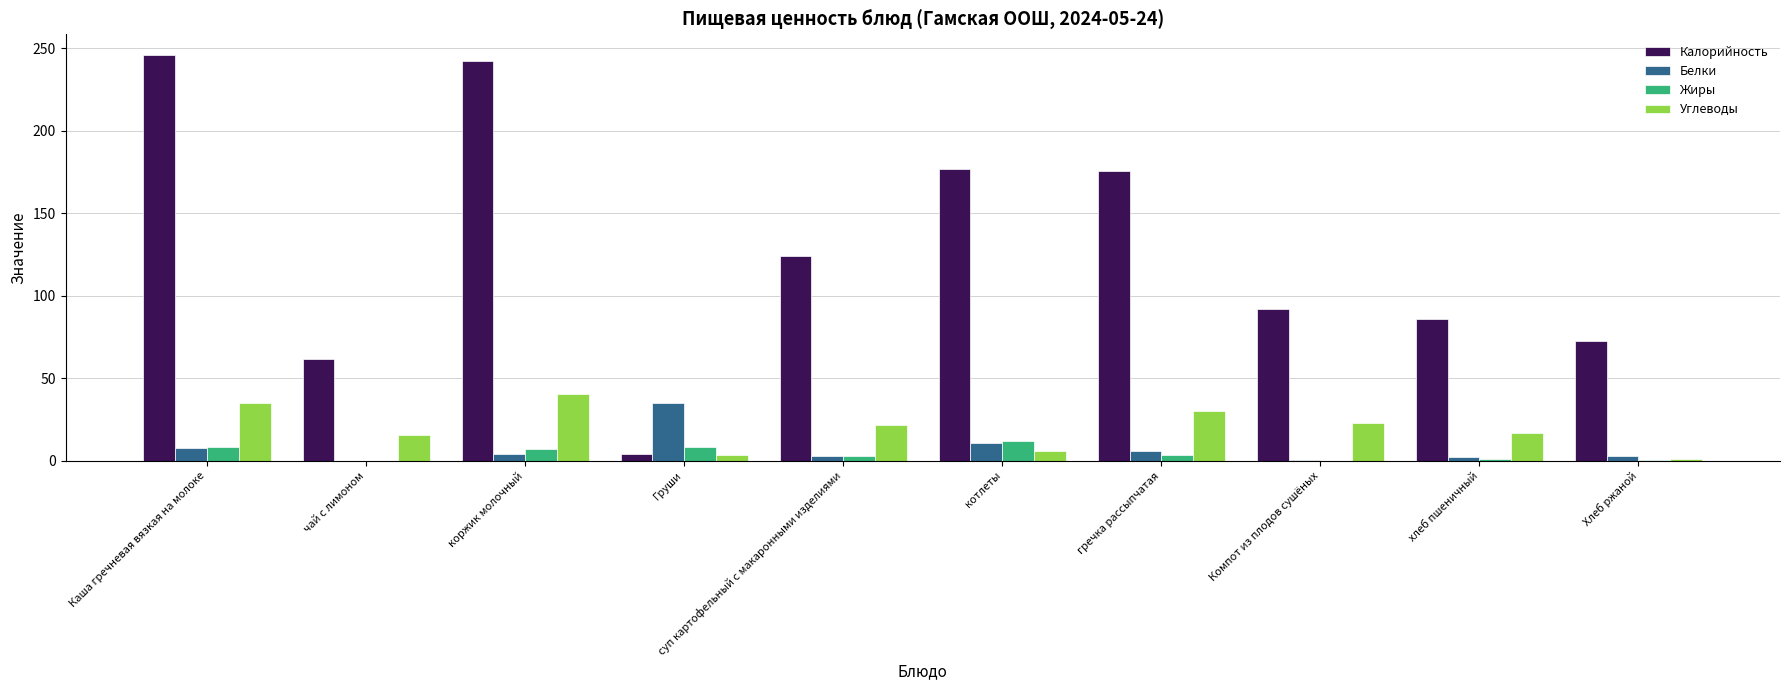

Which series has the largest total across all categories?

Калорийность